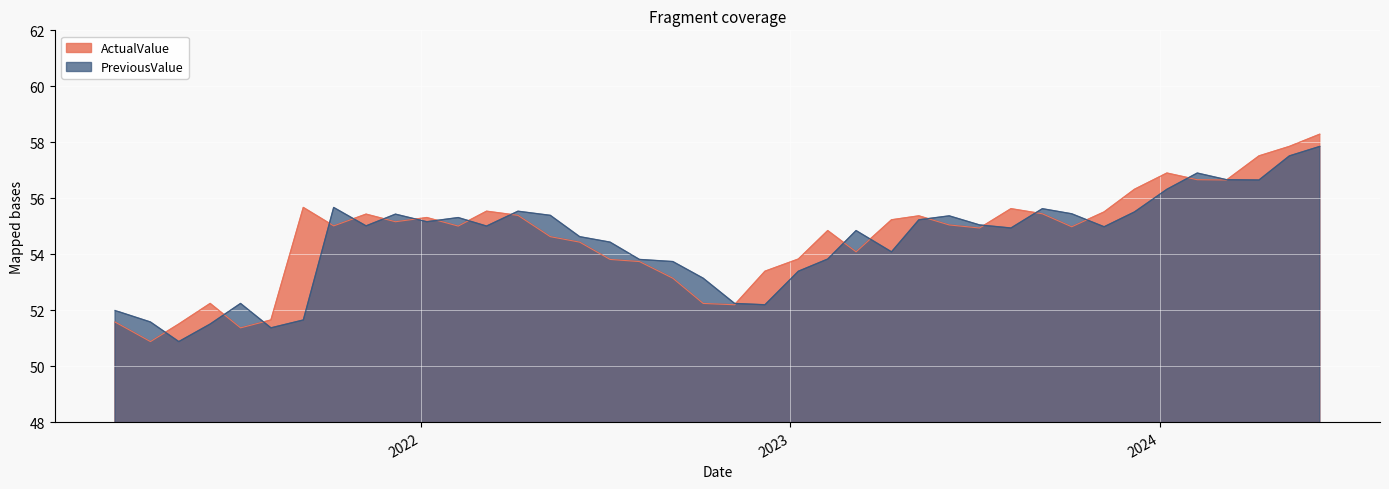

How many interior local valleys does the ActualValue series have?

10